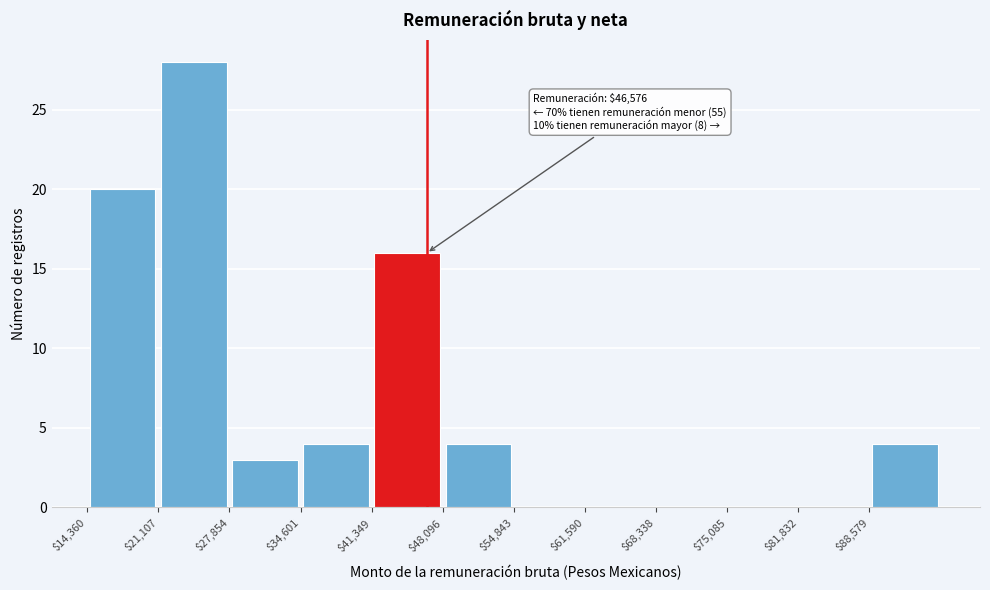

Over which range of the x-axis is the bar tallest?

21000 to 28000